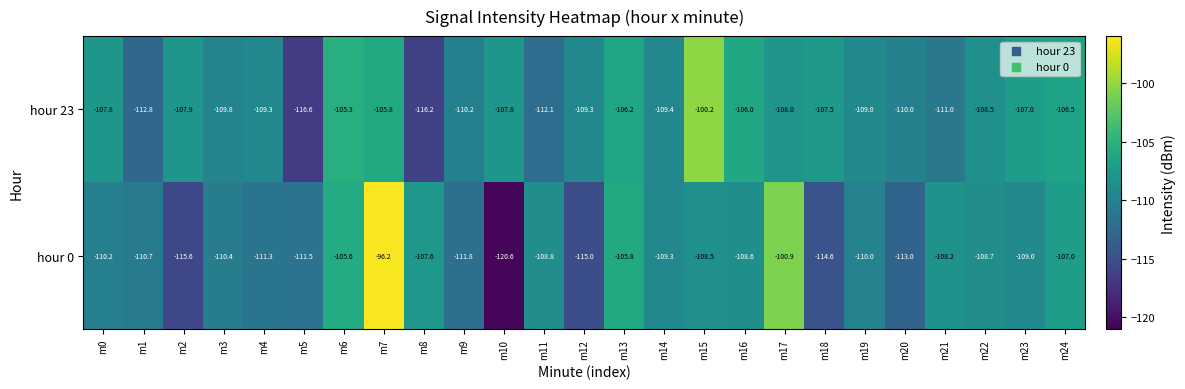

List the series in order of their overall mean, highest first.

hour 23, hour 0